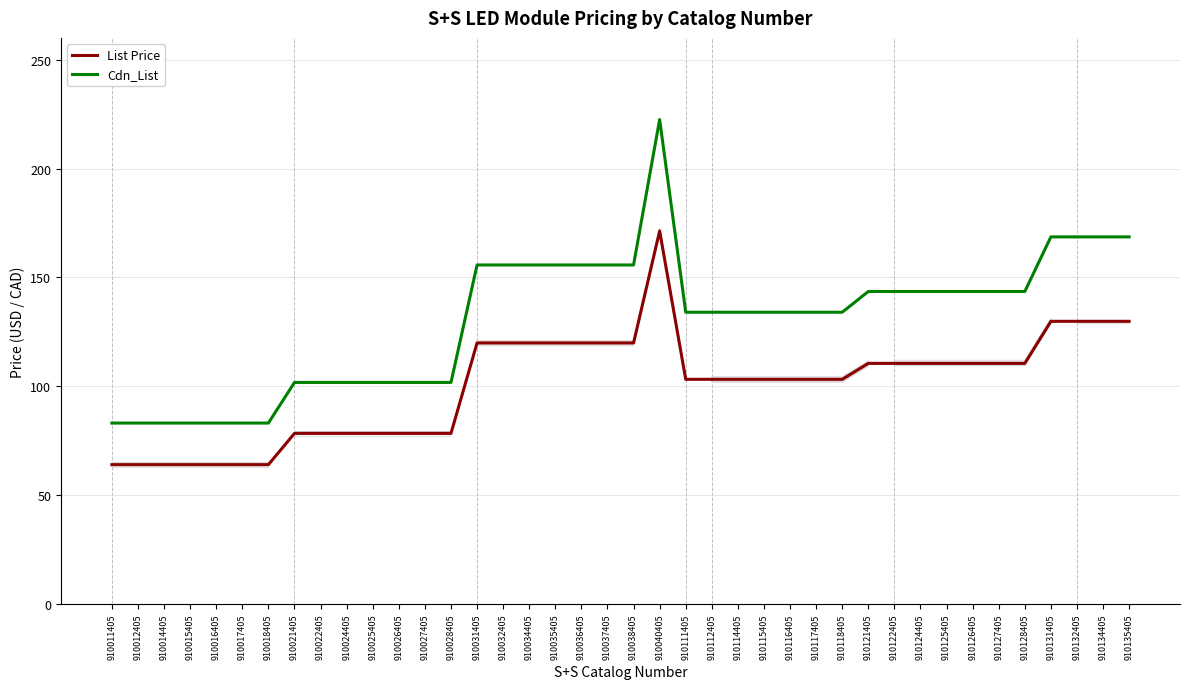

The value of Cdn_List at 910114405 is 134.0. True or false?

True